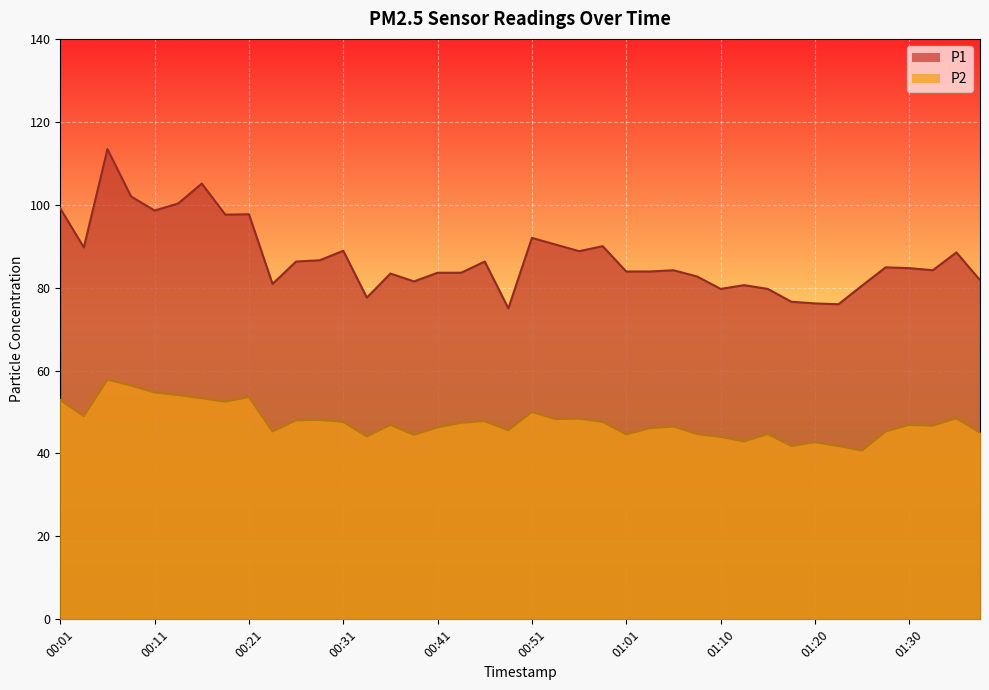

How many lines are shown in the chart?

2